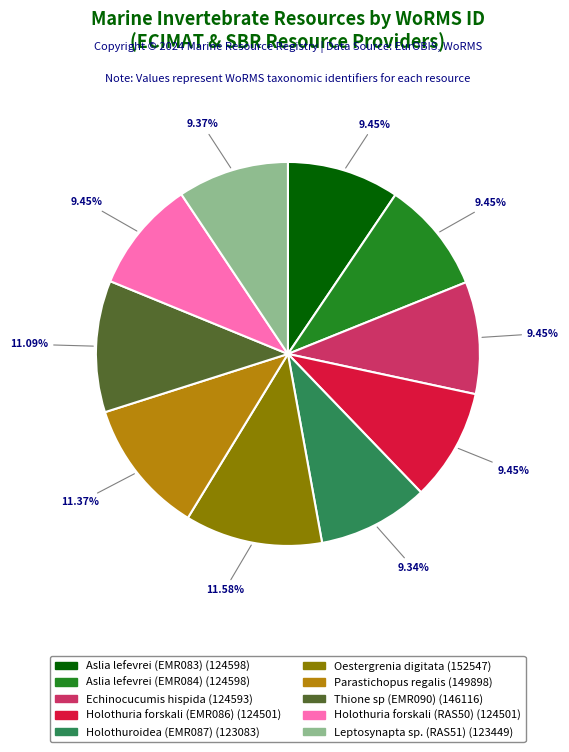

How much of the chart is everything except Aslia lefevrei (EMR083)?

90.5%